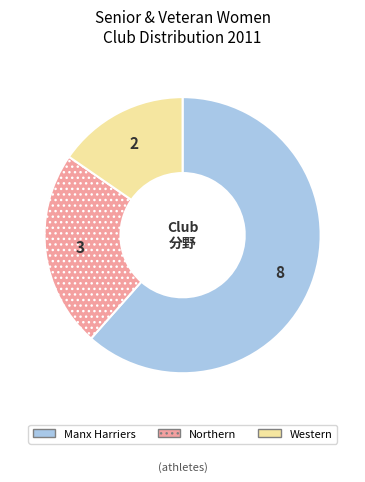

How many segments does this pie chart have?

3